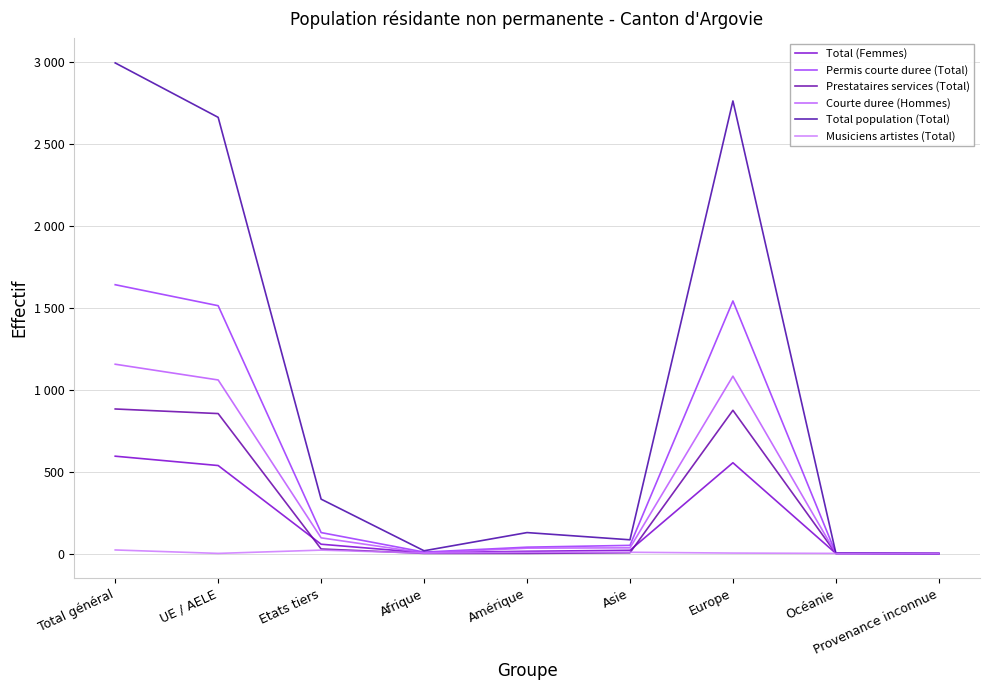

Is it true that Musiciens artistes (Total) equals 1 at UE / AELE?

True